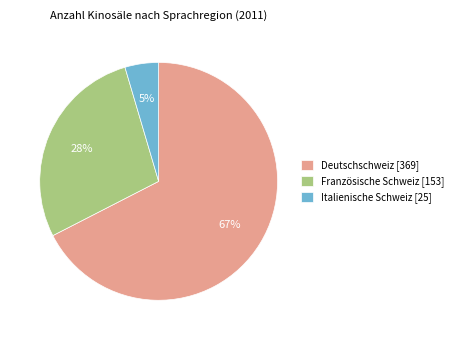

How many slices are in this pie chart?

3